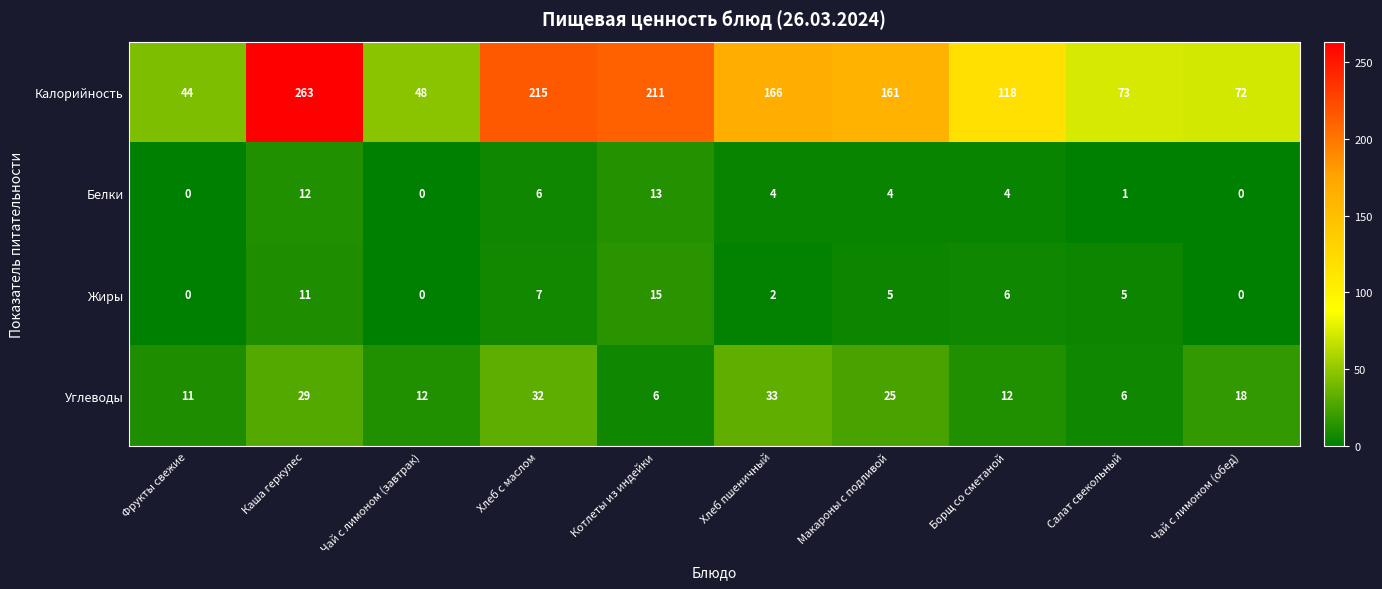

Count the number of data series in this chart.

4